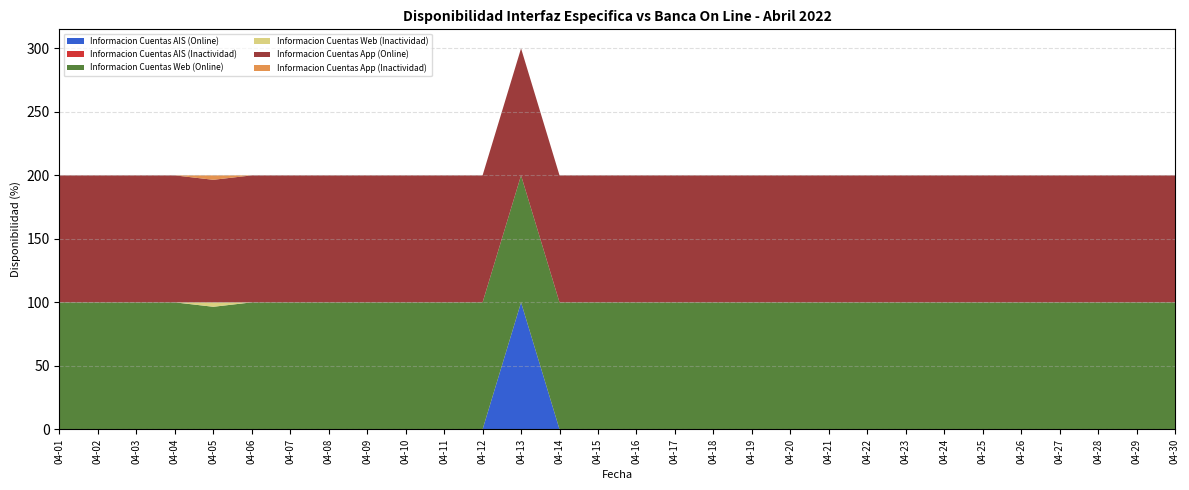

Reading left to right, what are all the values shown in this chart?

Informacion Cuentas AIS (Online): 04-01=0.0	04-02=0.0	04-03=0.0	04-04=0.0	04-05=0.0	04-06=0.0	04-07=0.0	04-08=0.0	04-09=0.0	04-10=0.0	04-11=0.0	04-12=0.0	04-13=100.0	04-14=0.0	04-15=0.0	04-16=0.0	04-17=0.0	04-18=0.0	04-19=0.0	04-20=0.0	04-21=0.0	04-22=0.0	04-23=0.0	04-24=0.0	04-25=0.0	04-26=0.0	04-27=0.0	04-28=0.0	04-29=0.0	04-30=0.0
Informacion Cuentas AIS (Inactividad): 04-01=0.0	04-02=0.0	04-03=0.0	04-04=0.0	04-05=0.0	04-06=0.0	04-07=0.0	04-08=0.0	04-09=0.0	04-10=0.0	04-11=0.0	04-12=0.0	04-13=0.0	04-14=0.0	04-15=0.0	04-16=0.0	04-17=0.0	04-18=0.0	04-19=0.0	04-20=0.0	04-21=0.0	04-22=0.0	04-23=0.0	04-24=0.0	04-25=0.0	04-26=0.0	04-27=0.0	04-28=0.0	04-29=0.0	04-30=0.0
Informacion Cuentas Web (Online): 04-01=100.0	04-02=100.0	04-03=100.0	04-04=100.0	04-05=96.5	04-06=100.0	04-07=100.0	04-08=100.0	04-09=100.0	04-10=100.0	04-11=100.0	04-12=100.0	04-13=100.0	04-14=100.0	04-15=100.0	04-16=100.0	04-17=100.0	04-18=100.0	04-19=100.0	04-20=100.0	04-21=100.0	04-22=100.0	04-23=100.0	04-24=100.0	04-25=100.0	04-26=100.0	04-27=100.0	04-28=100.0	04-29=100.0	04-30=100.0
Informacion Cuentas Web (Inactividad): 04-01=0.0	04-02=0.0	04-03=0.0	04-04=0.0	04-05=3.5	04-06=0.0	04-07=0.0	04-08=0.0	04-09=0.0	04-10=0.0	04-11=0.0	04-12=0.0	04-13=0.0	04-14=0.0	04-15=0.0	04-16=0.0	04-17=0.0	04-18=0.0	04-19=0.0	04-20=0.0	04-21=0.0	04-22=0.0	04-23=0.0	04-24=0.0	04-25=0.0	04-26=0.0	04-27=0.0	04-28=0.0	04-29=0.0	04-30=0.0
Informacion Cuentas App (Online): 04-01=100.0	04-02=100.0	04-03=100.0	04-04=100.0	04-05=96.5	04-06=100.0	04-07=100.0	04-08=100.0	04-09=100.0	04-10=100.0	04-11=100.0	04-12=100.0	04-13=100.0	04-14=100.0	04-15=100.0	04-16=100.0	04-17=100.0	04-18=100.0	04-19=100.0	04-20=100.0	04-21=100.0	04-22=100.0	04-23=100.0	04-24=100.0	04-25=100.0	04-26=100.0	04-27=100.0	04-28=100.0	04-29=100.0	04-30=100.0
Informacion Cuentas App (Inactividad): 04-01=0.0	04-02=0.0	04-03=0.0	04-04=0.0	04-05=3.5	04-06=0.0	04-07=0.0	04-08=0.0	04-09=0.0	04-10=0.0	04-11=0.0	04-12=0.0	04-13=0.0	04-14=0.0	04-15=0.0	04-16=0.0	04-17=0.0	04-18=0.0	04-19=0.0	04-20=0.0	04-21=0.0	04-22=0.0	04-23=0.0	04-24=0.0	04-25=0.0	04-26=0.0	04-27=0.0	04-28=0.0	04-29=0.0	04-30=0.0